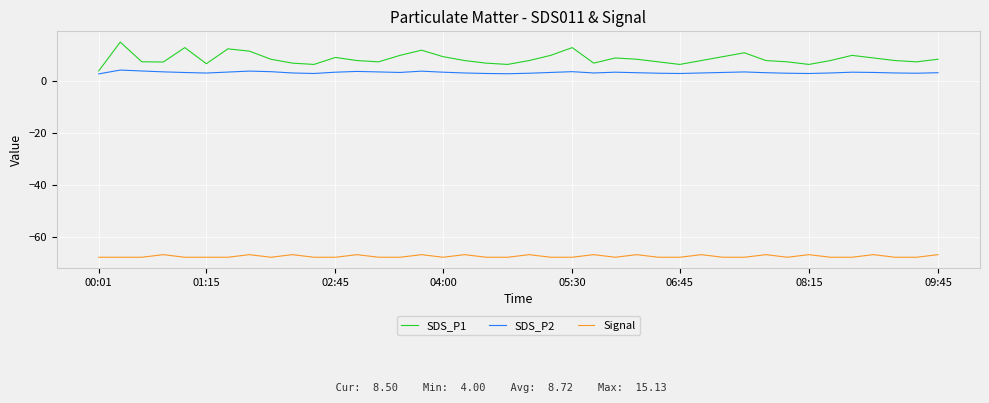

List the series in order of their peak value, highest first.

SDS_P1, SDS_P2, Signal